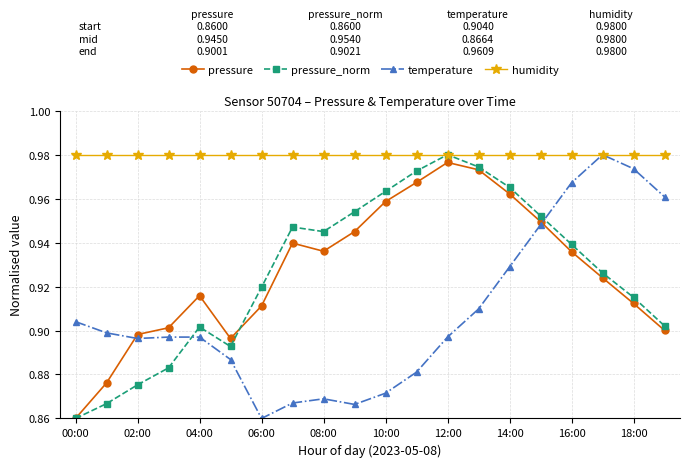

How many lines are shown in the chart?

4